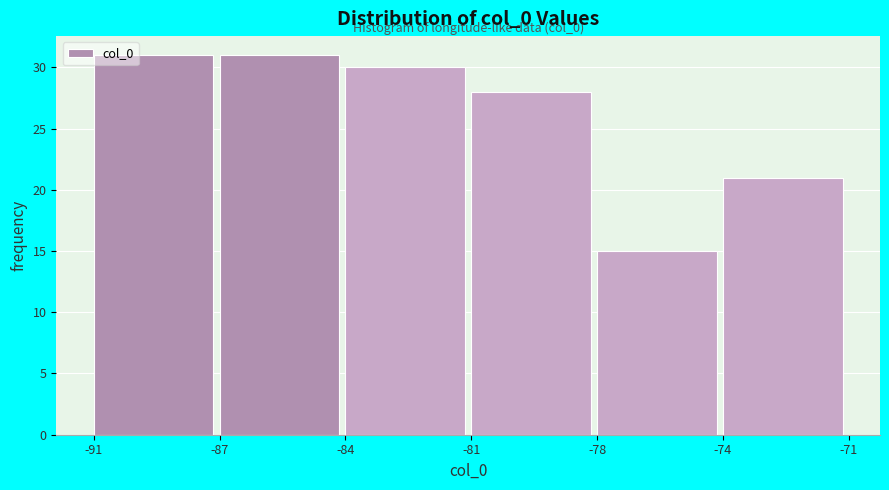

Reading left to right, extract all data points from this chart.

31	31	30	28	15	21